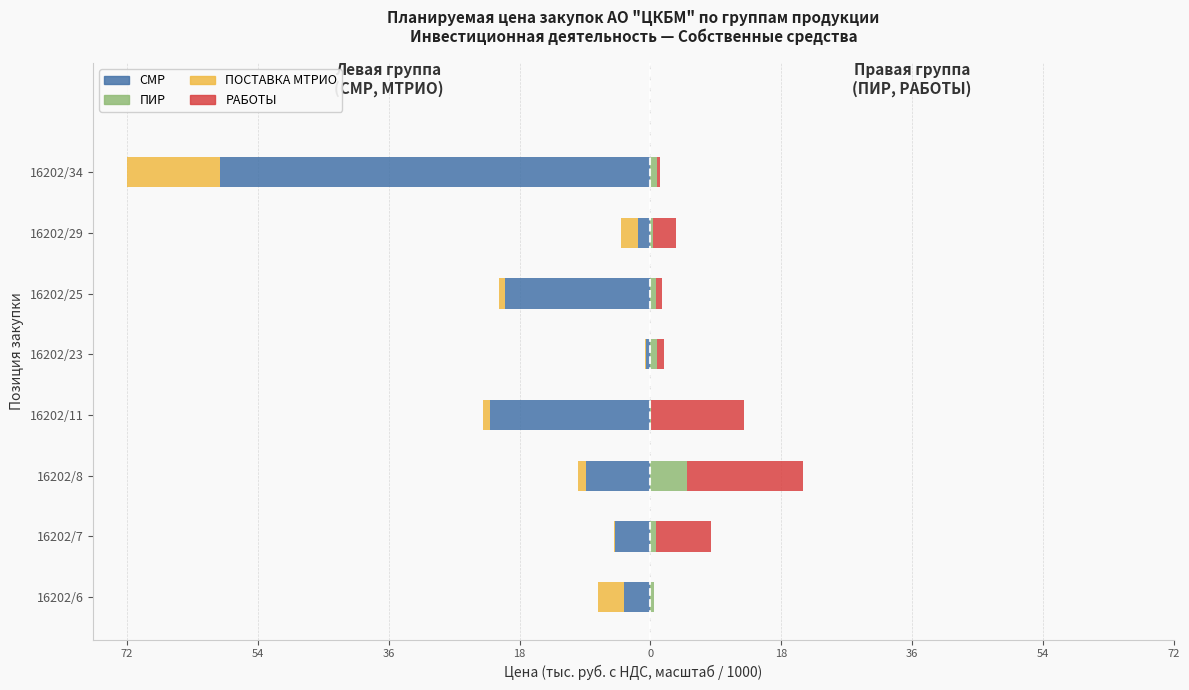

List the series in order of their peak value, highest first.

РАБОТЫ, ПИР, ПОСТАВКА МТРИО, СМР